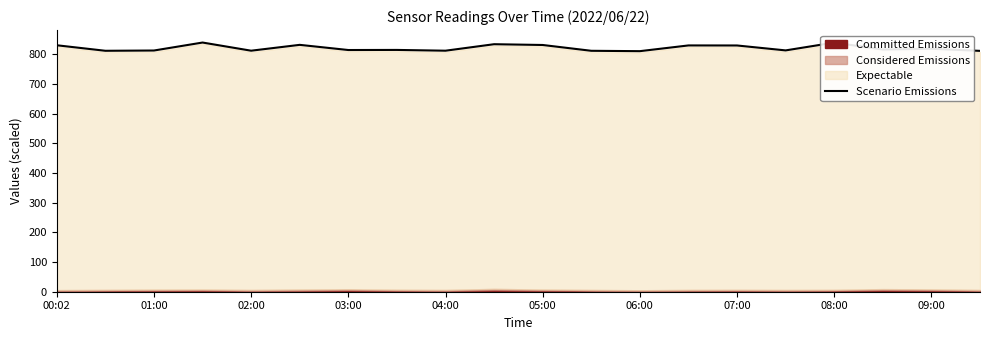

Reading left to right, what are all the values shown in this chart?

830.6	812.0	812.9	839.8	812.3	832.0	814.6	814.9	812.3	834.2	831.6	812.0	810.8	830.1	829.9	813.3	839.6	816.2	818.8	811.7